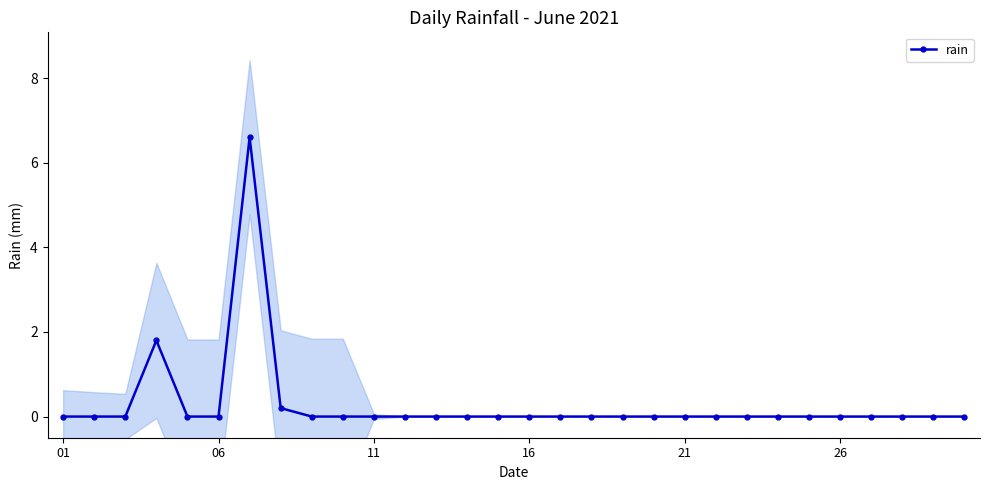

What is the maximum value for rain?

6.6